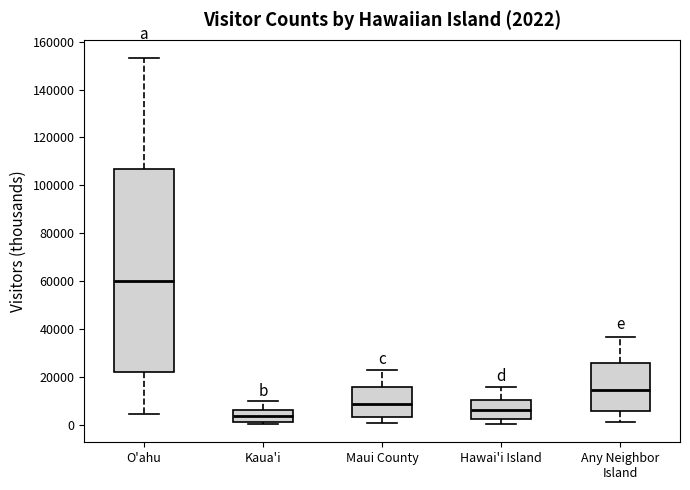

Which box is the tallest, from its lower edge to its upper edge?

O'ahu